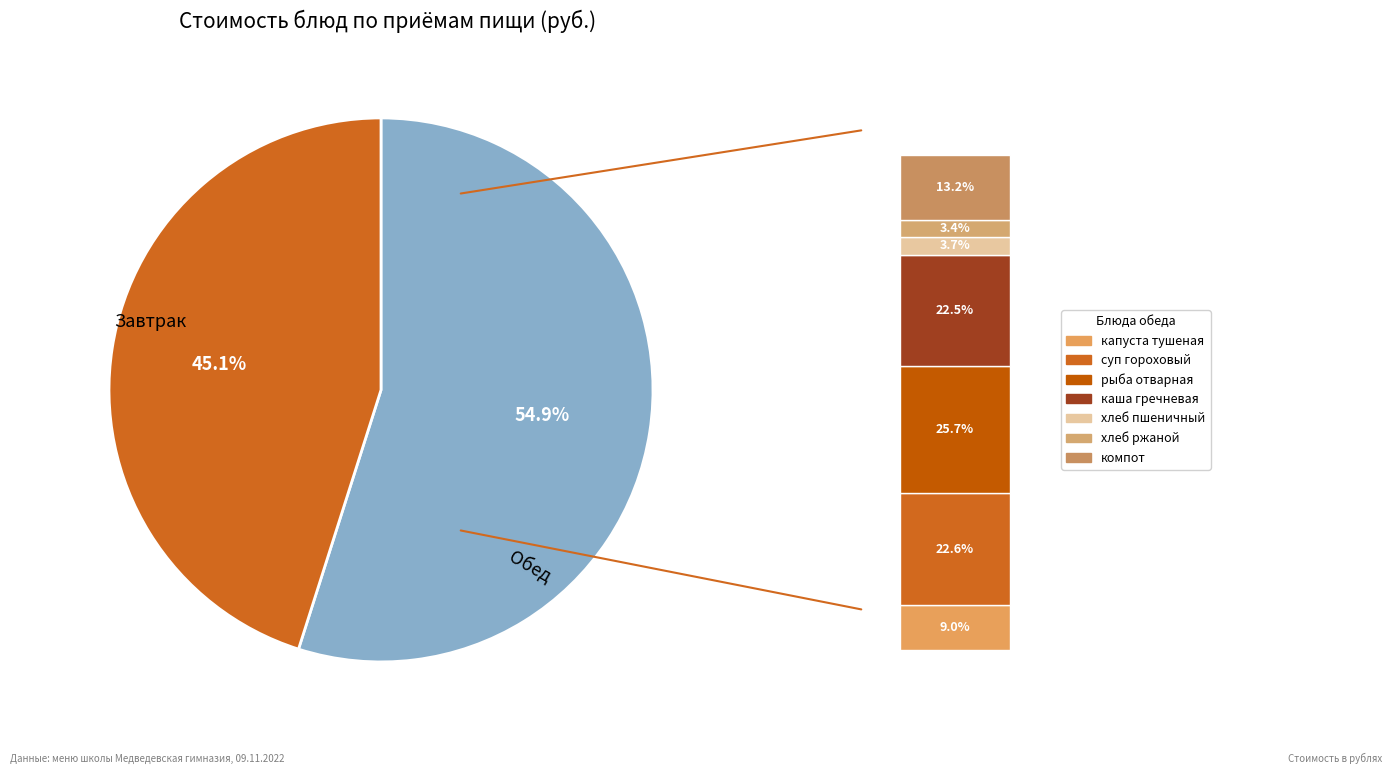

Which slice is the smallest?

ржаной